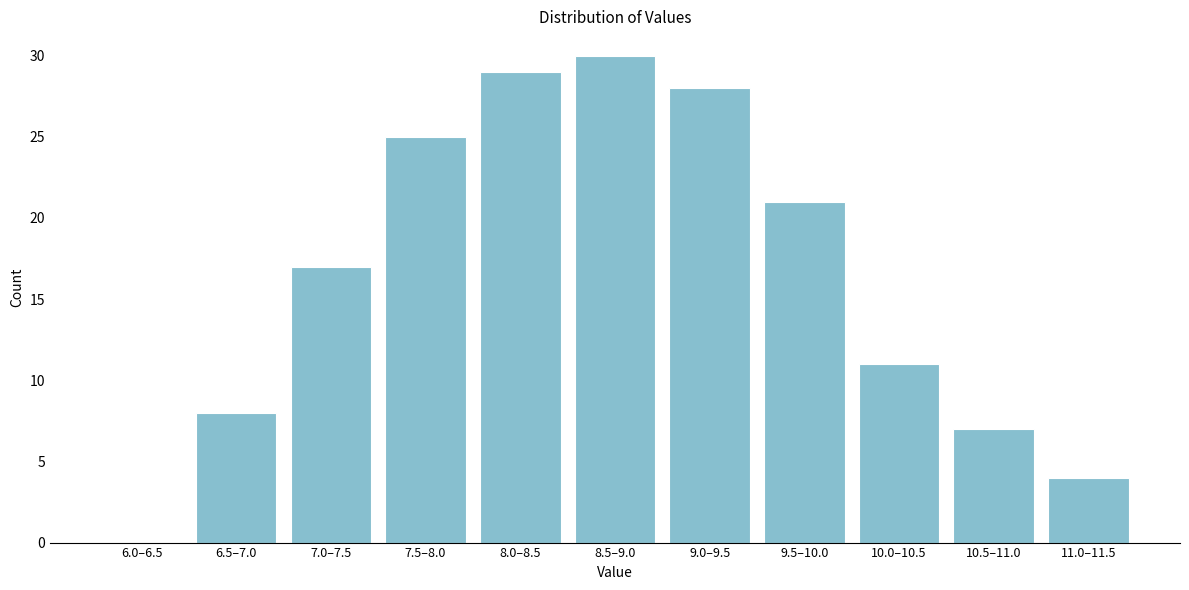

Reading left to right, list all the values displayed in this chart.

6.0–6.5=0	6.5–7.0=8	7.0–7.5=17	7.5–8.0=25	8.0–8.5=29	8.5–9.0=30	9.0–9.5=28	9.5–10.0=21	10.0–10.5=11	10.5–11.0=7	11.0–11.5=4